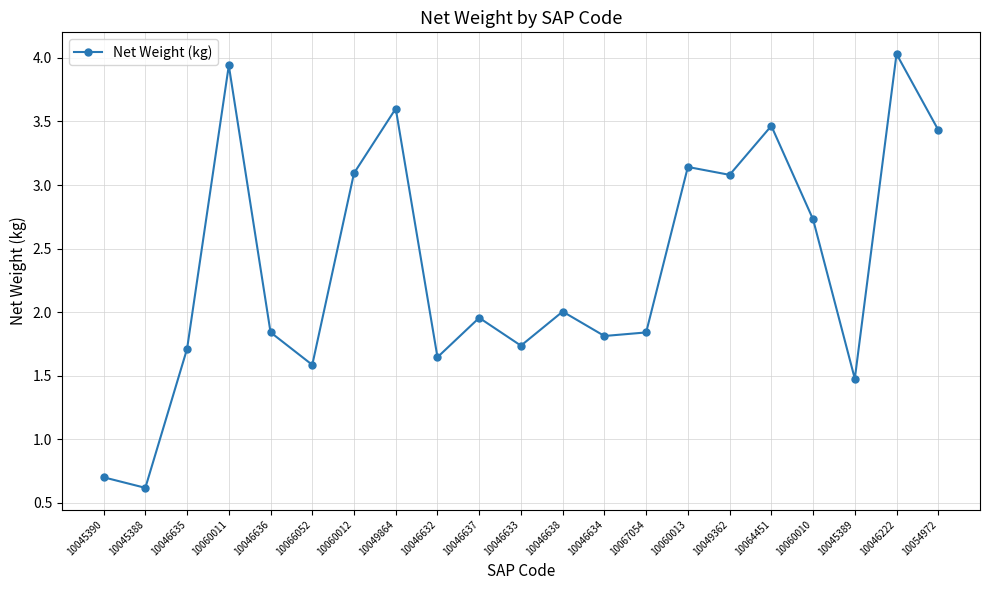

How many distinct data groups are displayed?

1